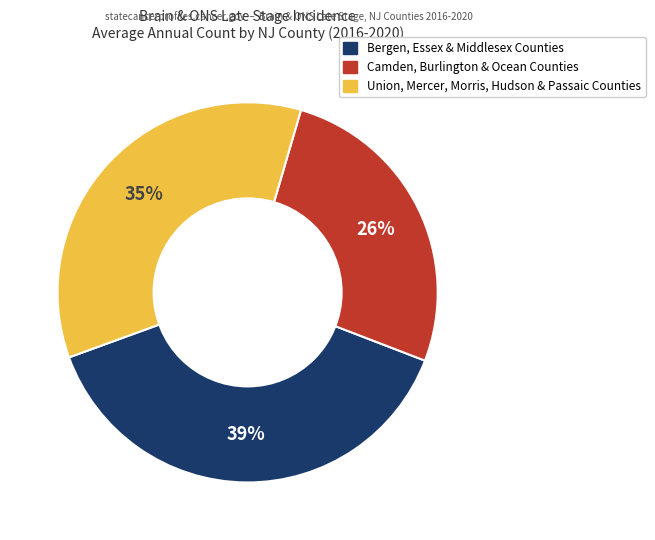

How many segments does this pie chart have?

3